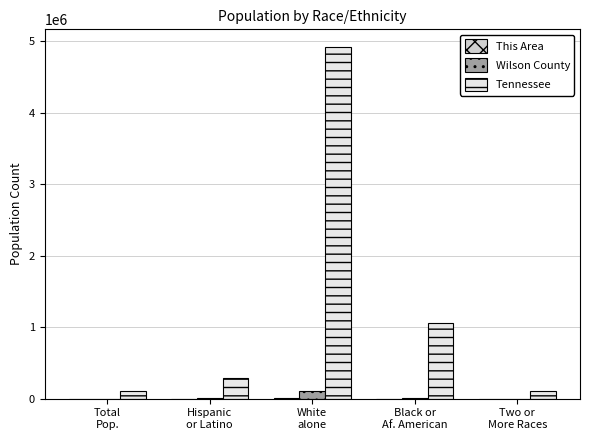

Which series has the largest total across all categories?

Tennessee